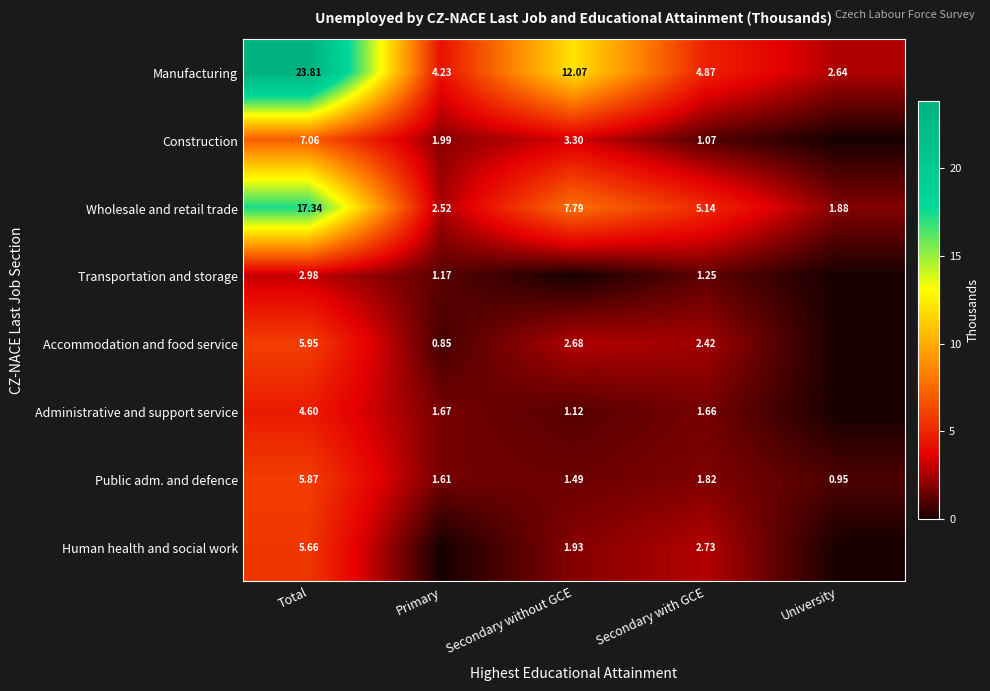

At which label does Public adm. and defence first exceed 1?

Total